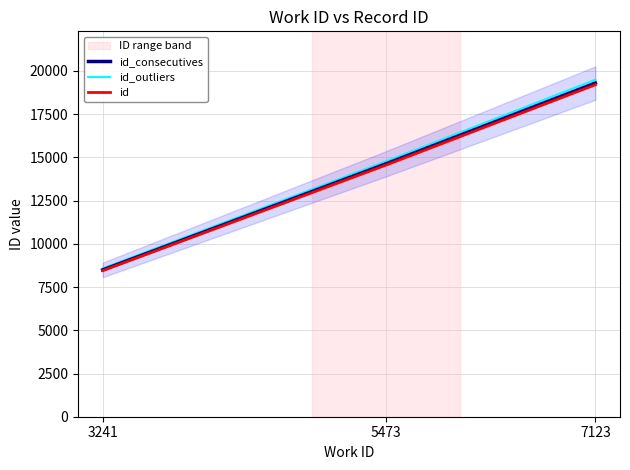

List the series in order of their overall mean, lowest first.

id, id_consecutives, id_outliers